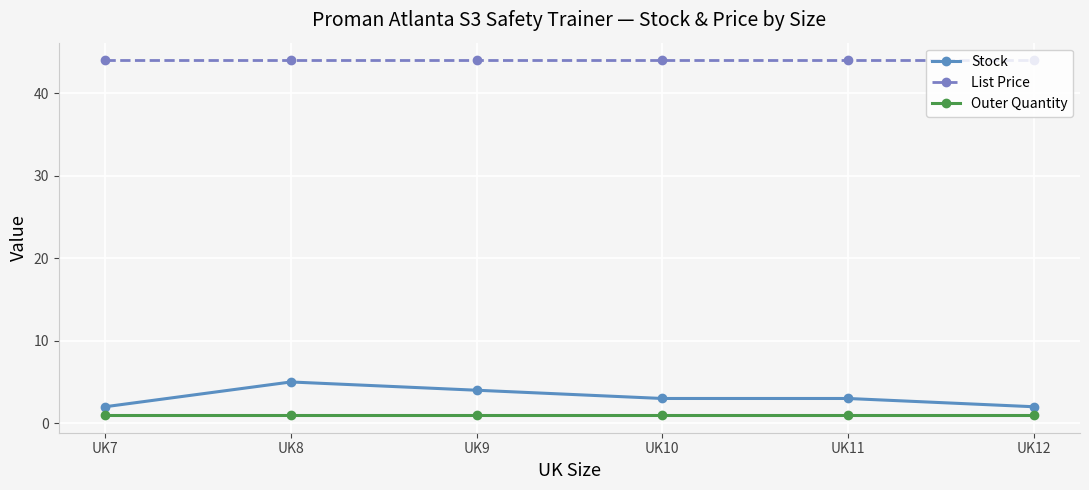

Is it true that Outer Quantity equals 1.0 at UK9?

True